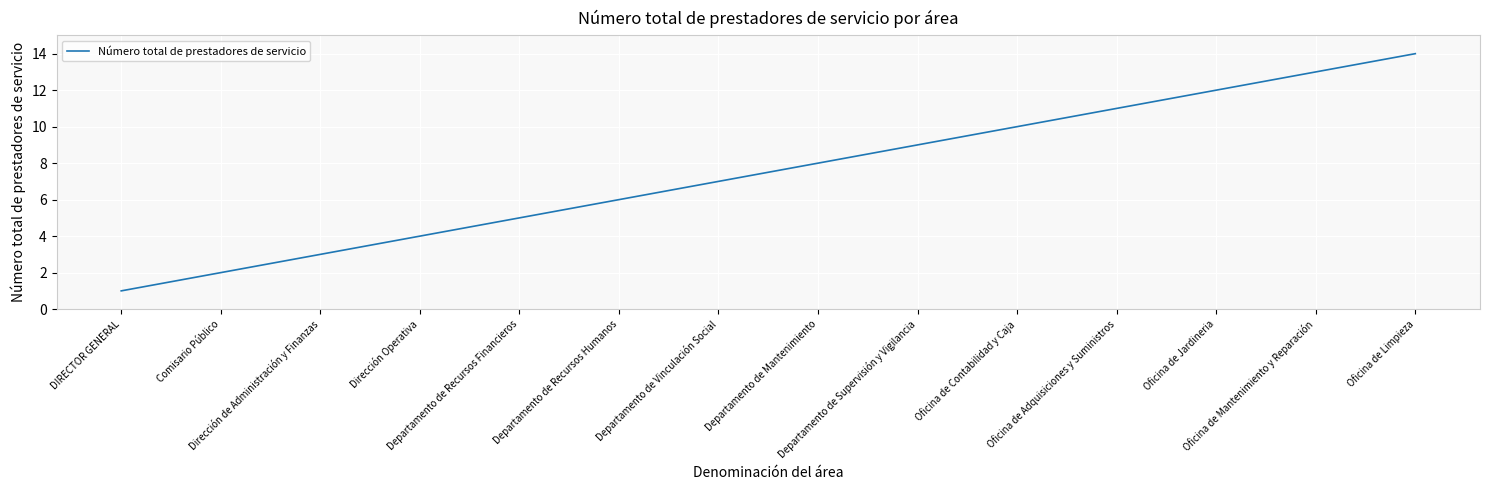

The chart shows a value of 4 at Oficina de Limpieza. True or false?

False